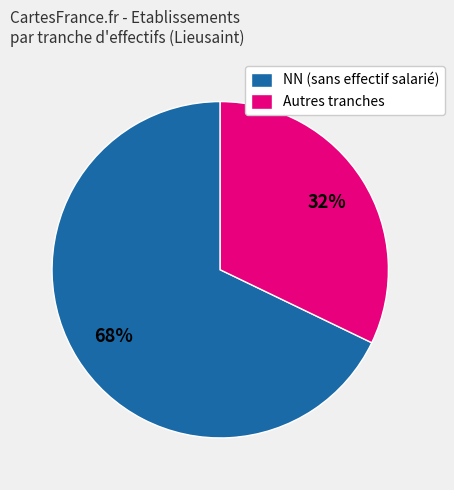

To the nearest percent, what is the difference between the NN (sans effectif salarié) and Autres tranches slice percentages?

36%